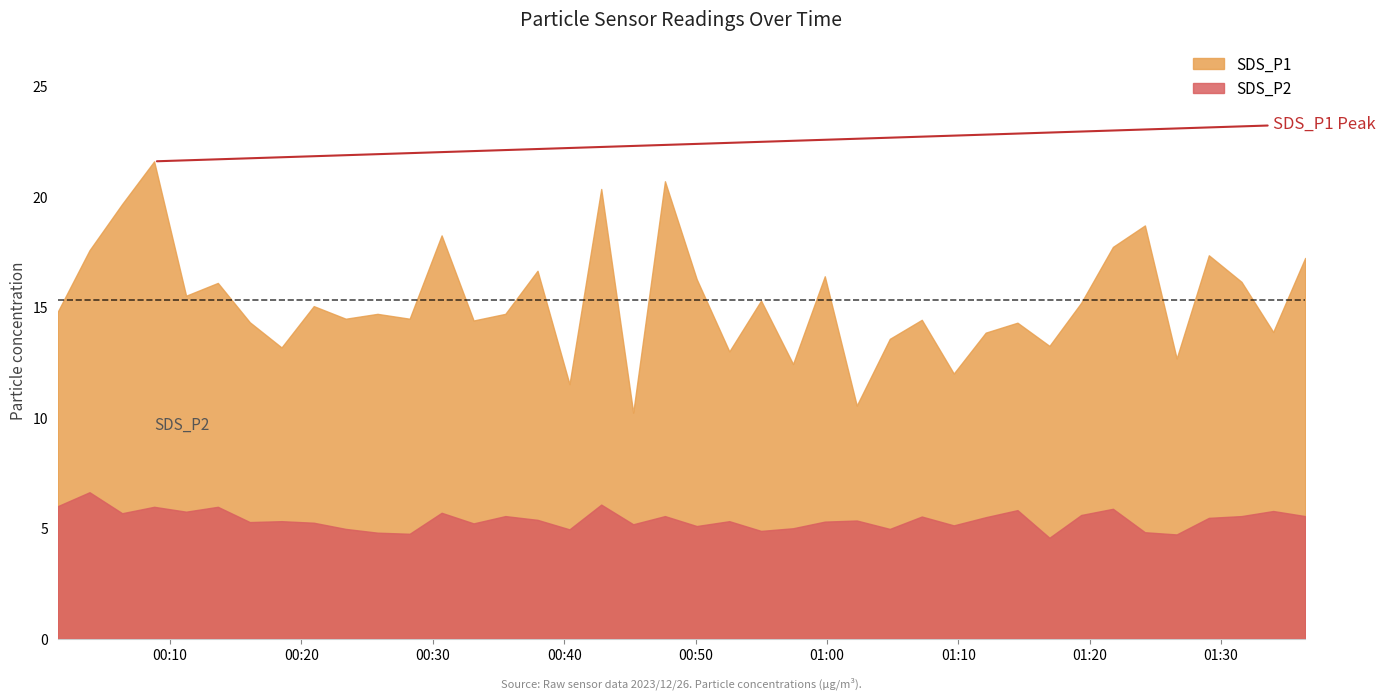

In SDS_P1, how many points are lower than both neighbors (excluding endpoints)?

14